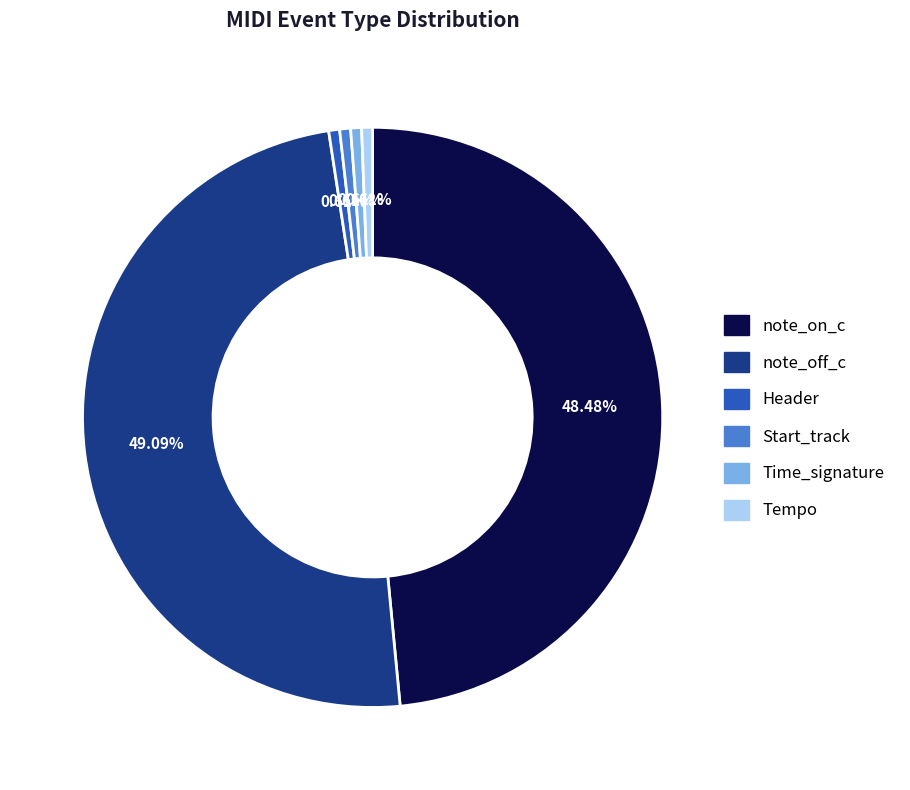

Combined, do Header and note_on_c account for over 50%?

No